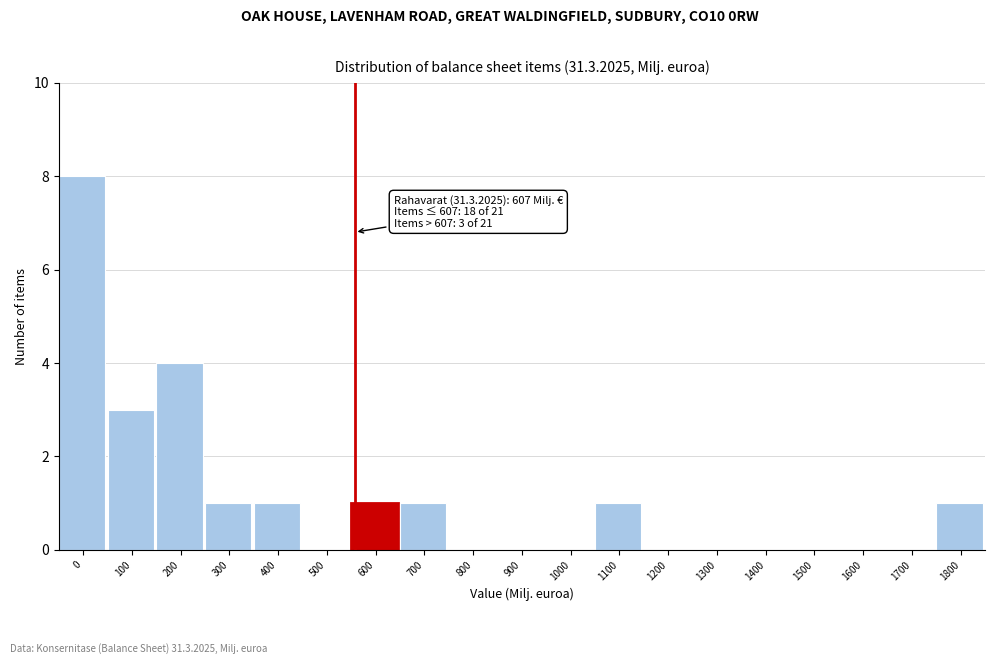

Reading right to left, what are all the values shown in this chart?

1800=1	1700=0	1600=0	1500=0	1400=0	1300=0	1200=0	1100=1	1000=0	900=0	800=0	700=1	600=1	500=0	400=1	300=1	200=4	100=3	0=8